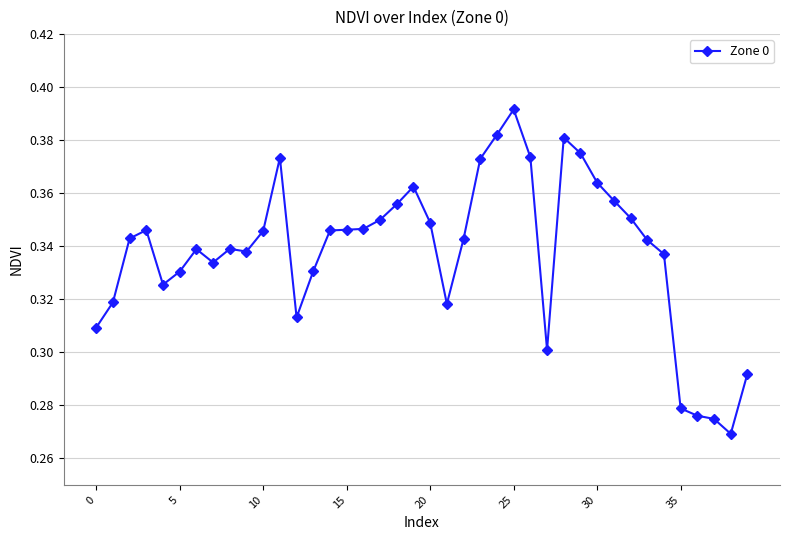

What is the sum of all values?

13.5